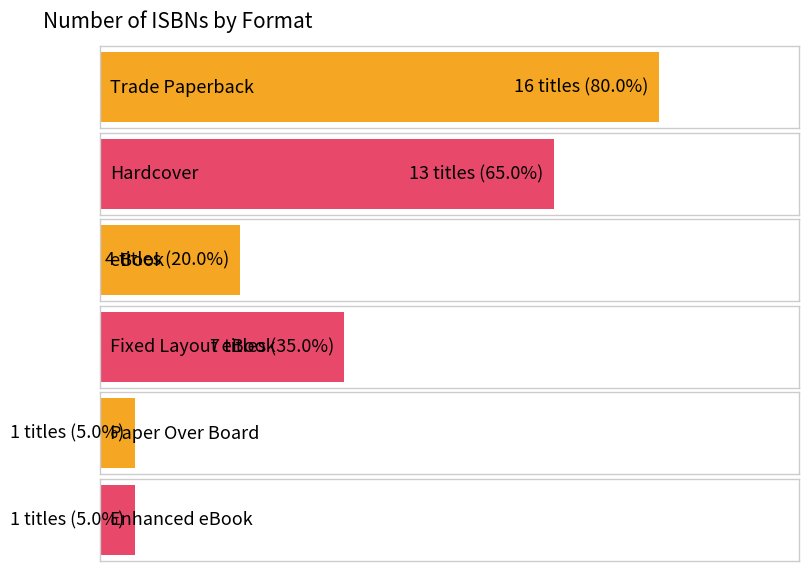

List the labels in order of value, largest first.

Trade Paperback, Hardcover, Fixed Layout eBook, eBook, Paper Over Board, Enhanced eBook